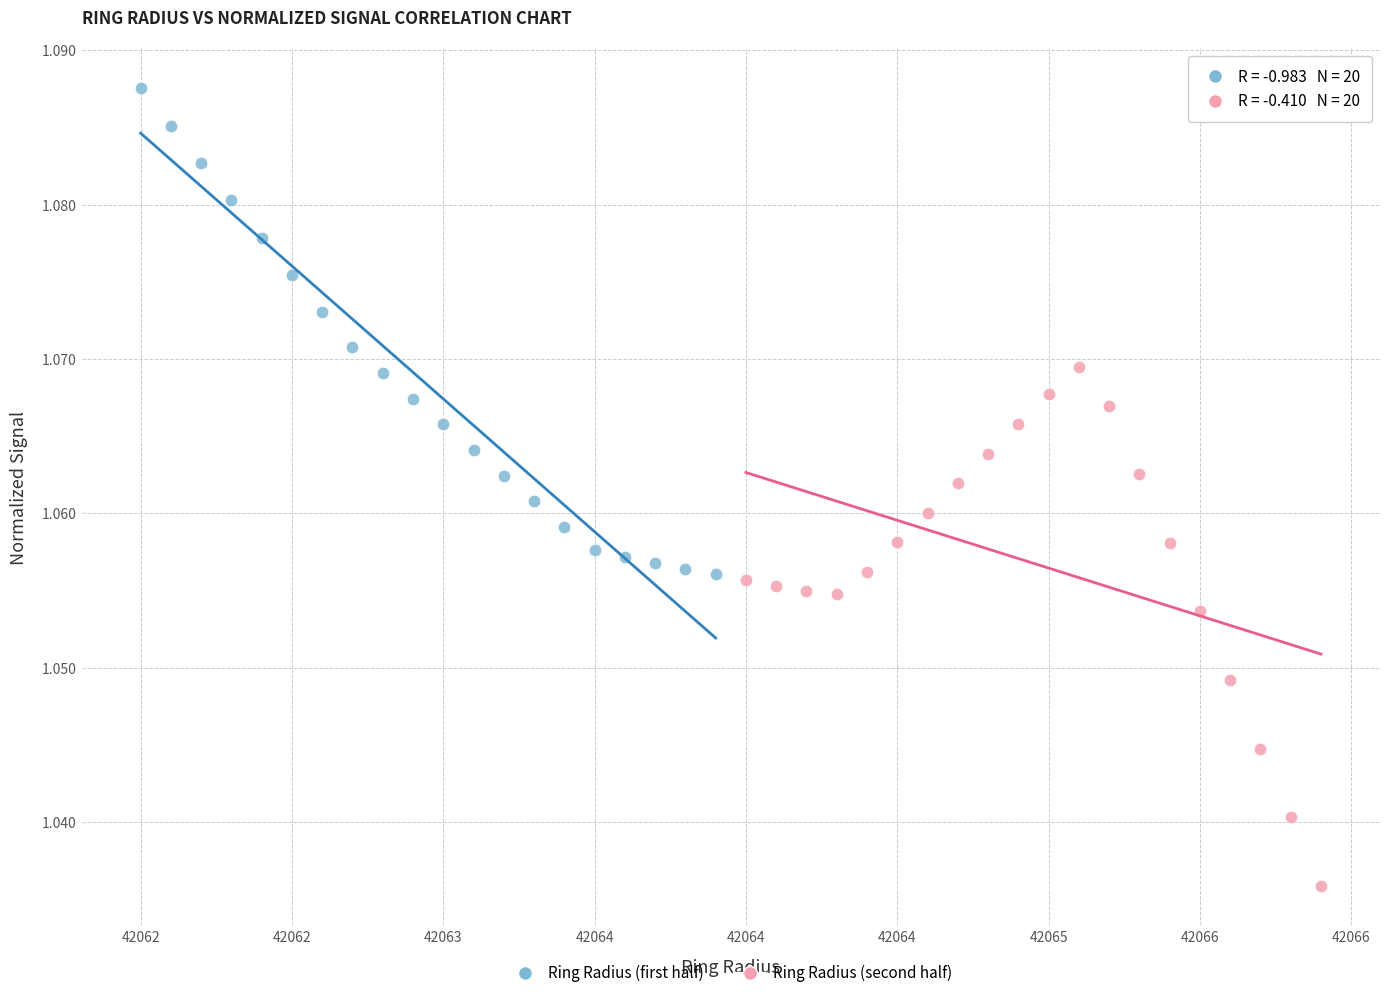

Which series contains the highest Y value?

Ring Radius (first half)